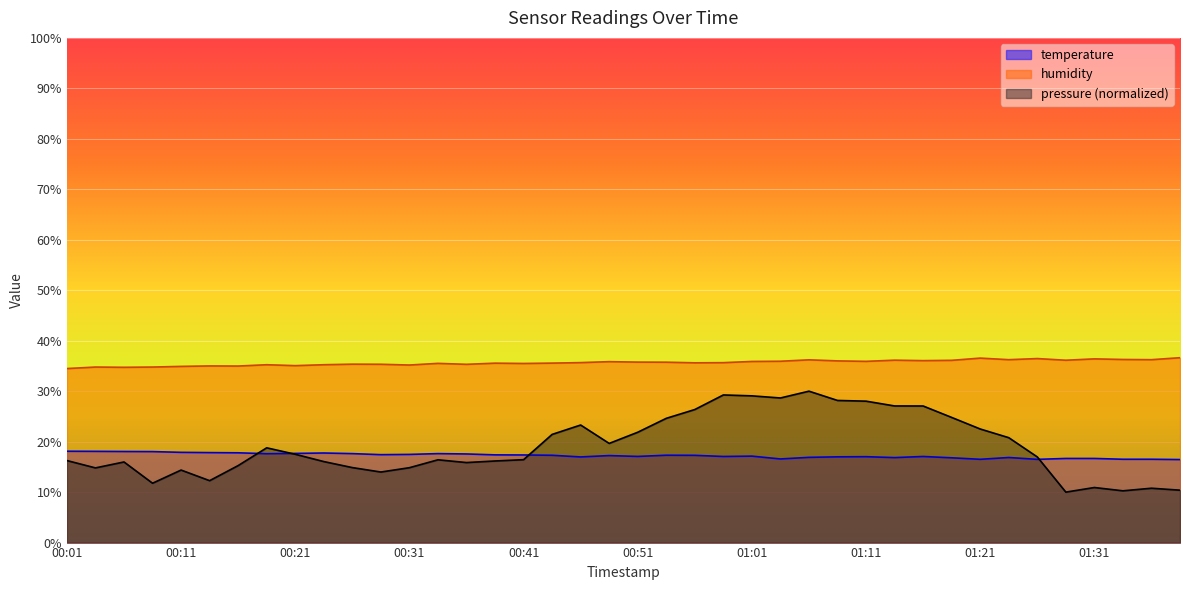

How many values in the temperature series exceed 17?

26